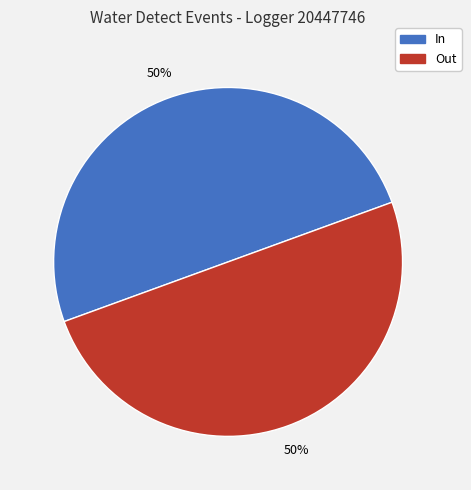

True or false: Out accounts for 50% of the total.

True